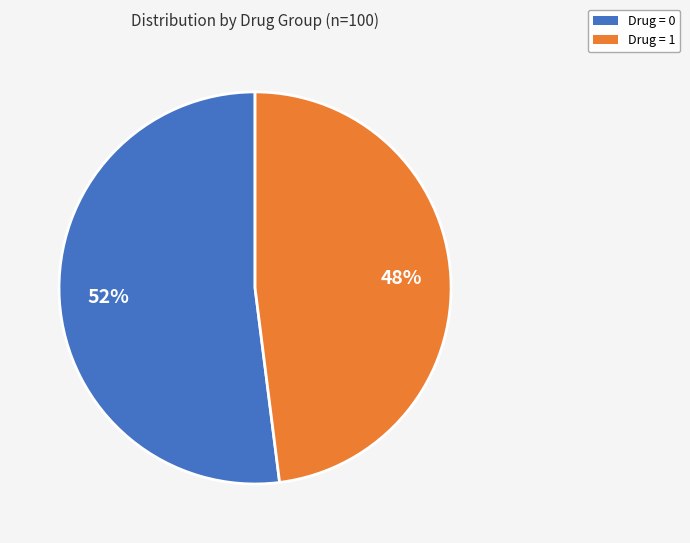

Which slice is the largest?

Drug = 0